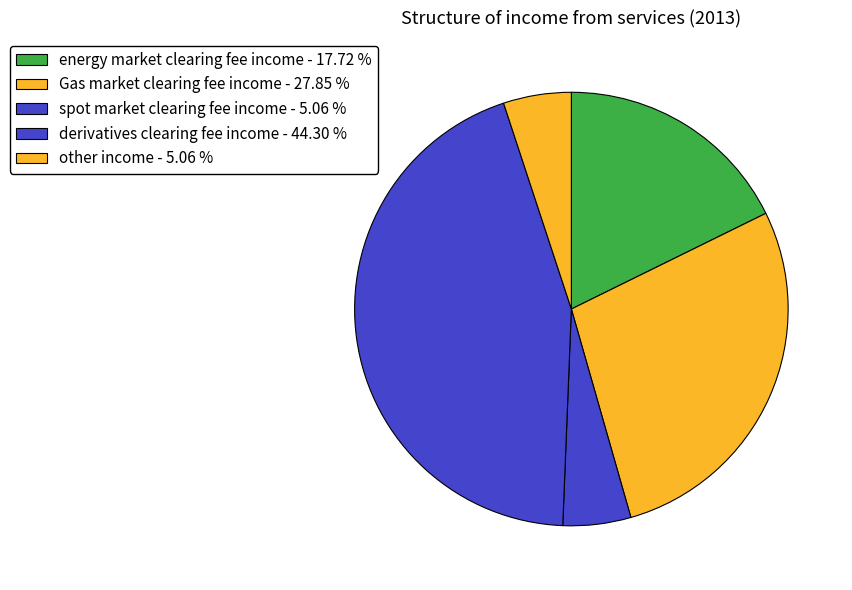

To the nearest percent, what is the average slice percentage?

20%